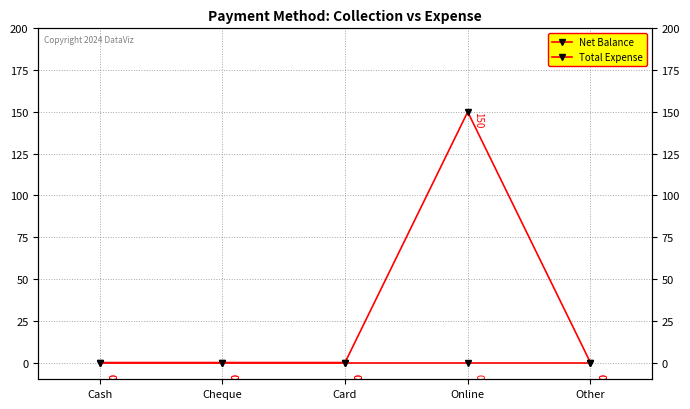

The Net Balance series shows 0 at Cheque. True or false?

True